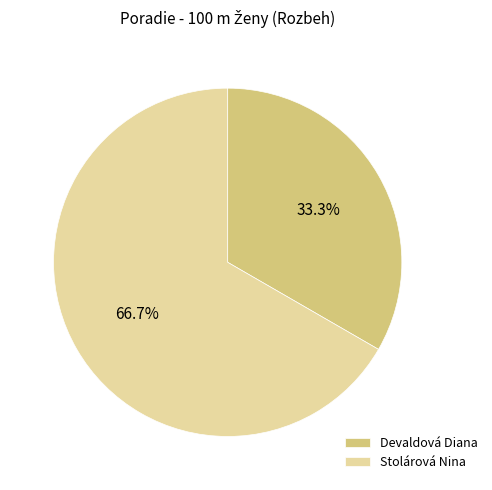

Count the number of slices in the pie.

2